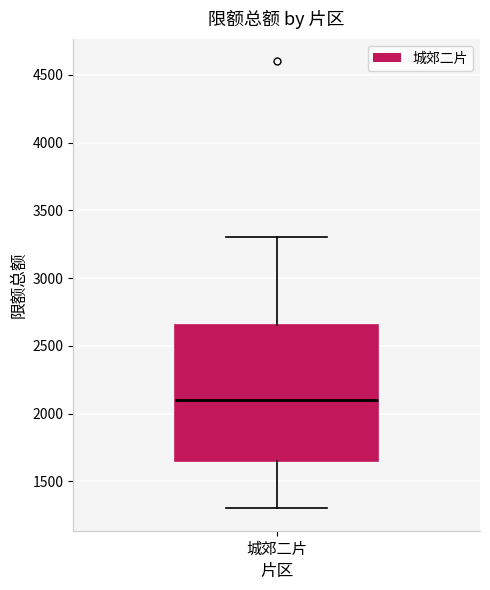

Read this box plot against the y-axis: the position of the median line, the range covered by the box, and the ends of both whiskers. The values are not printed on the chart, so give them approximately, as read against the axis.

median 2100, box 1650 to 2650, whiskers 1300 to 3300